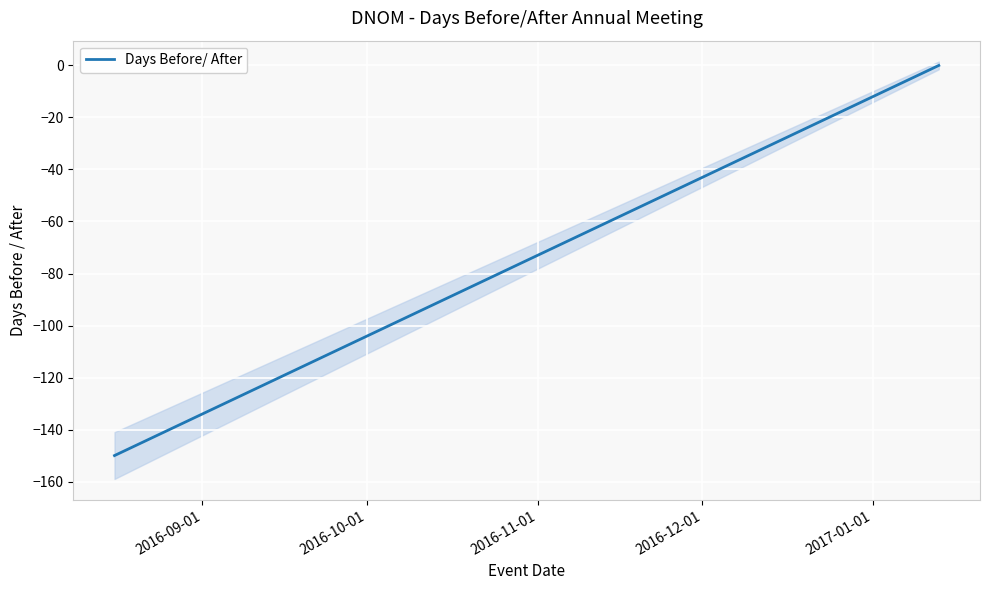

How many negative values are there?

21